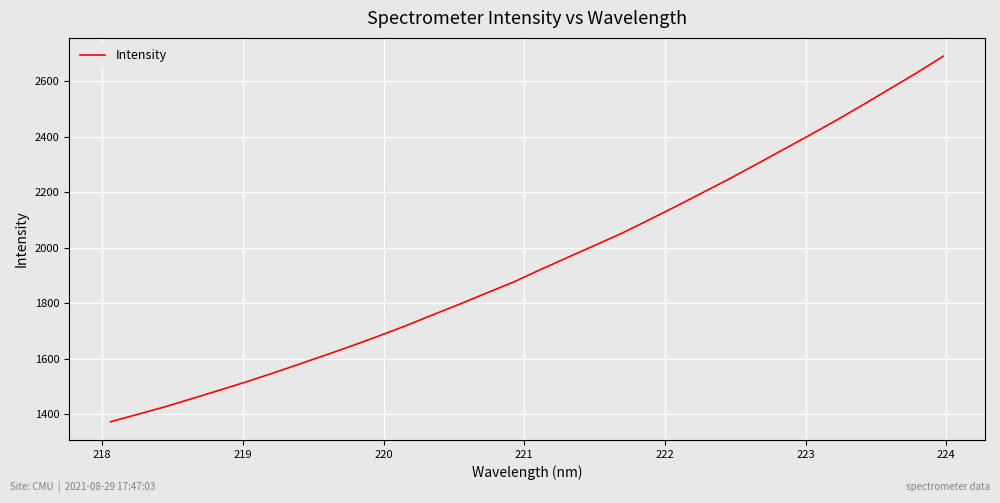

How many lines are shown in the chart?

1